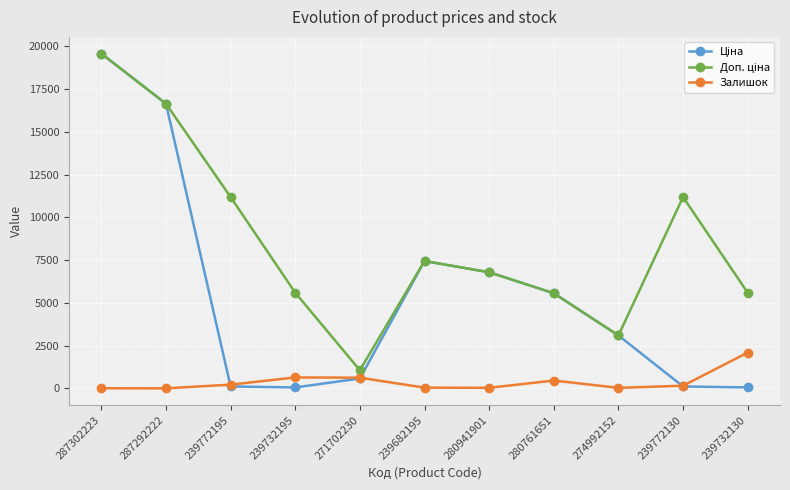

At which category is the sum across all series the highest?

287302223